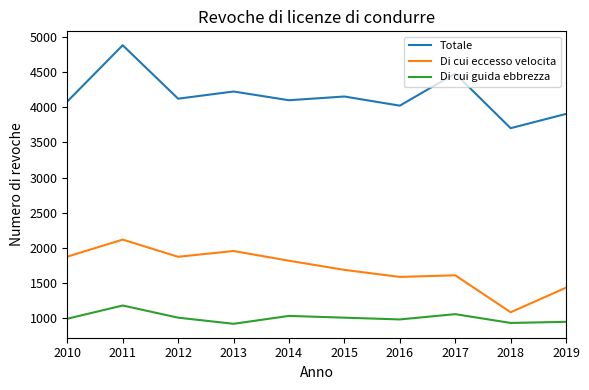

What are all the series names shown in the legend?

Totale, Di cui eccesso velocita, Di cui guida ebbrezza